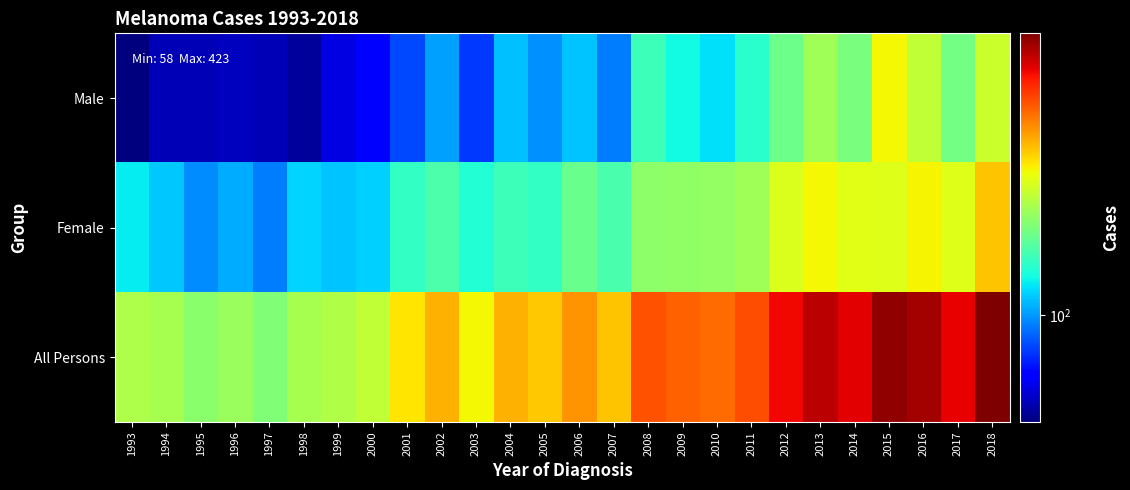

What is the total value across all series at 2010?

562